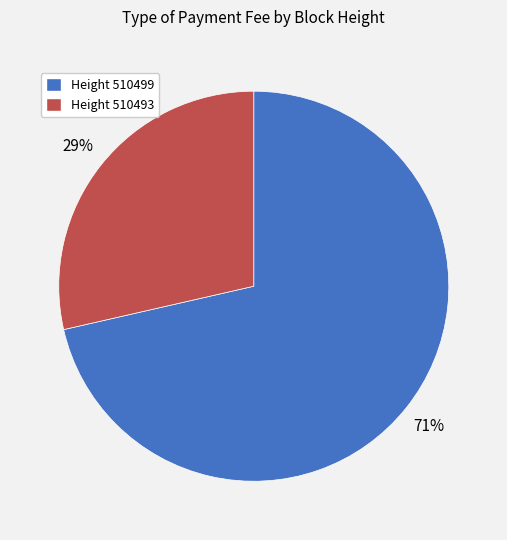

Does any single category account for the majority?

Yes